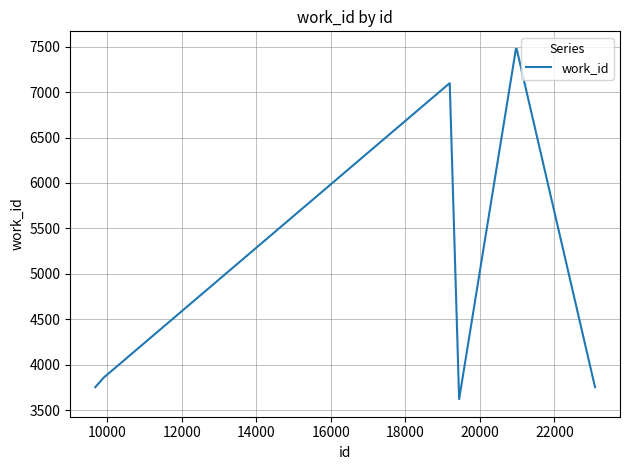

What is the sum of all values?

54978